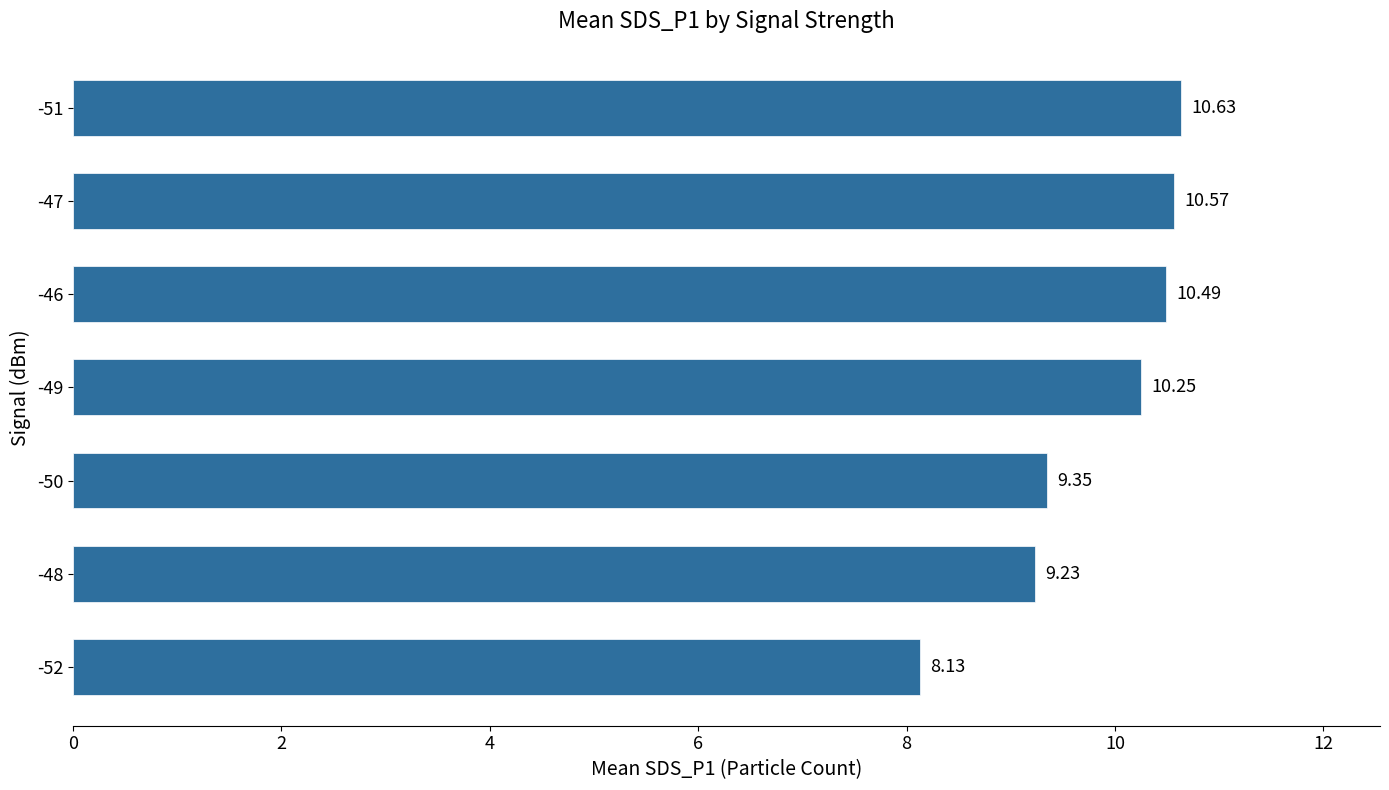

What is the average value?

9.8